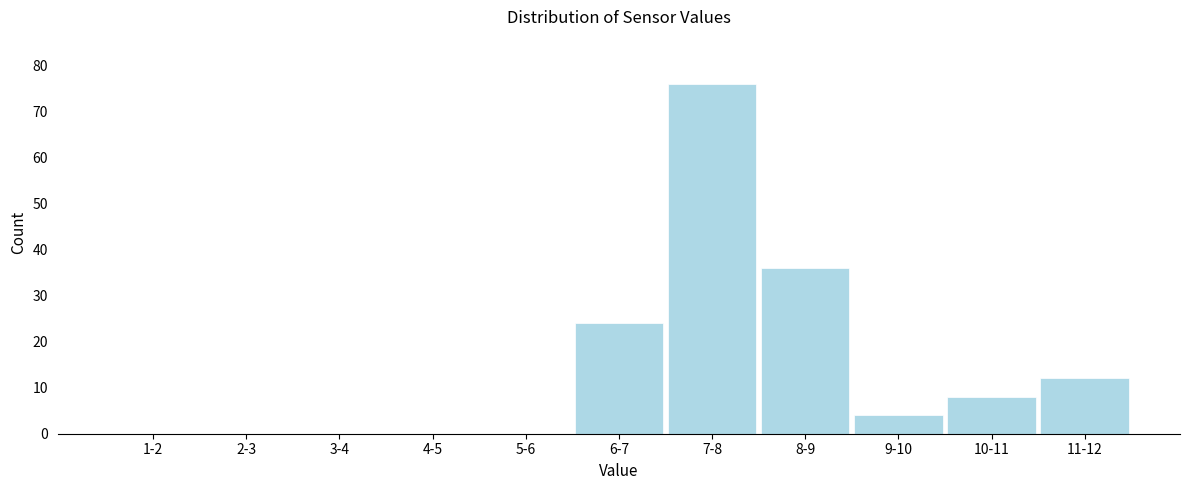

Reading left to right, extract all data points from this chart.

1-2=0	2-3=0	3-4=0	4-5=0	5-6=0	6-7=24	7-8=76	8-9=36	9-10=4	10-11=8	11-12=12